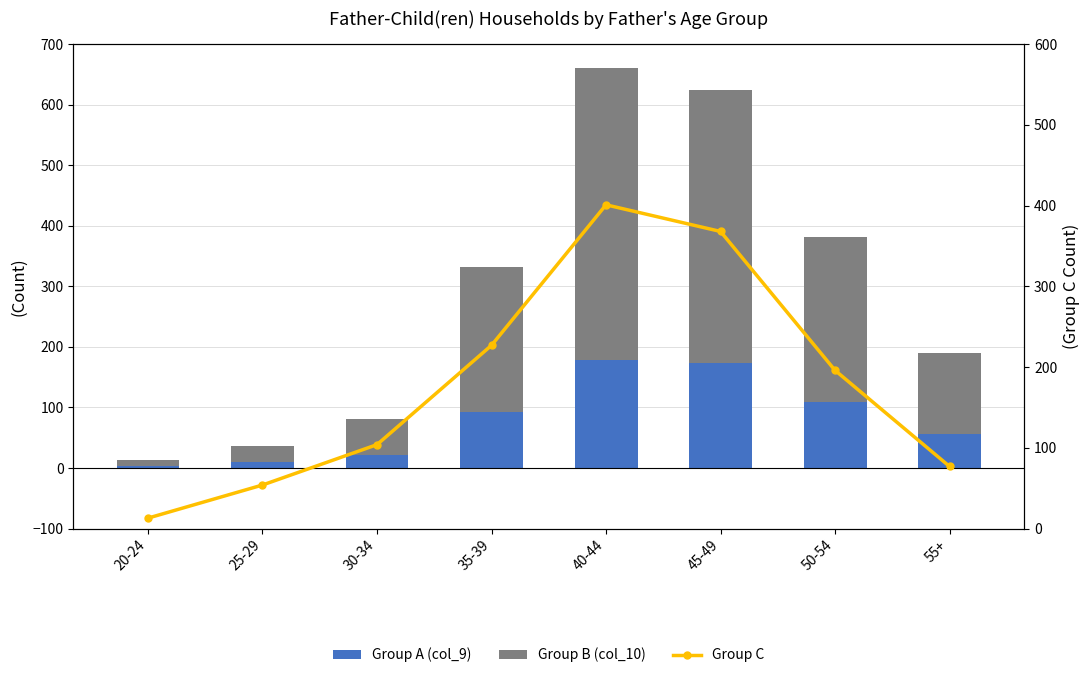

At how many categories does at least one series exceed 277?

2